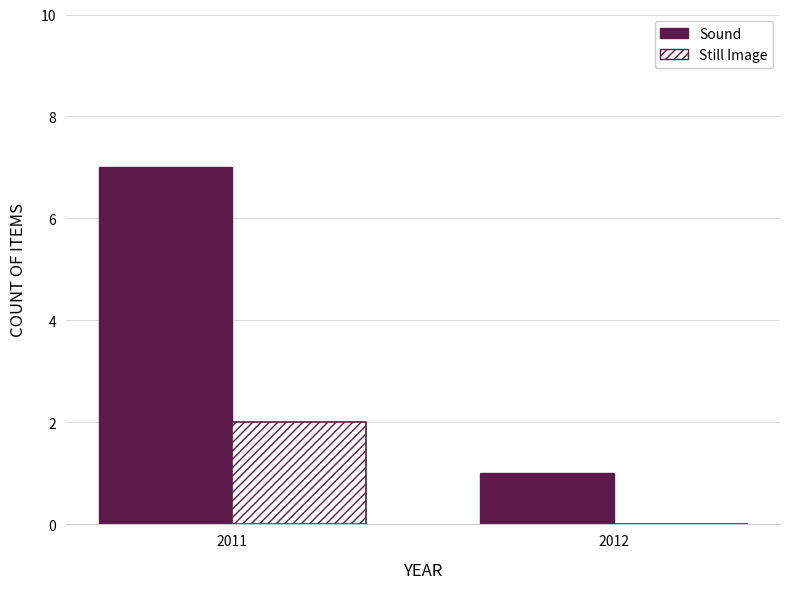

Which series has the largest total across all categories?

Sound